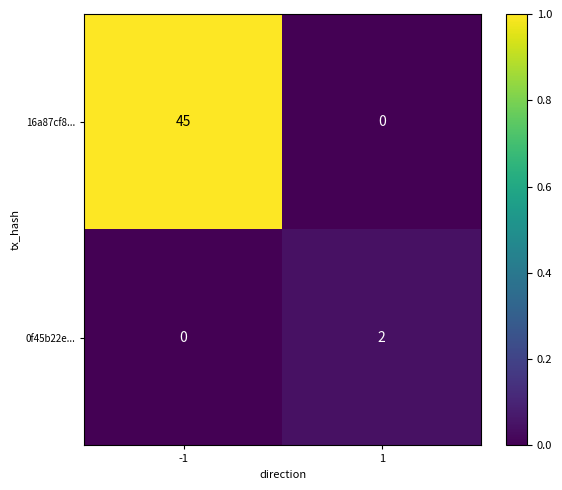

Which series changed the most between -1 and 1?

16a87cf8...